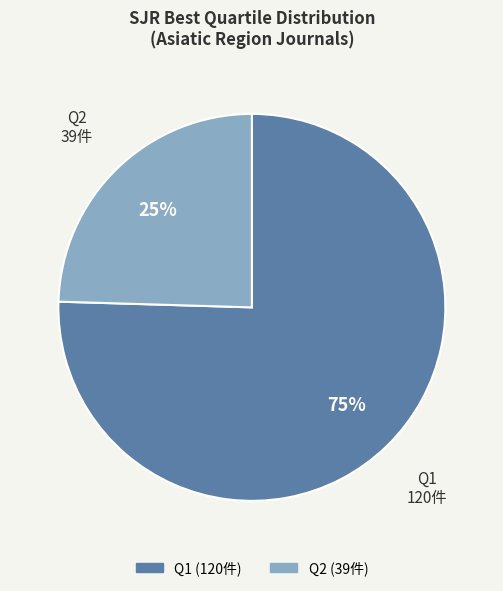

Does any single category account for the majority?

Yes